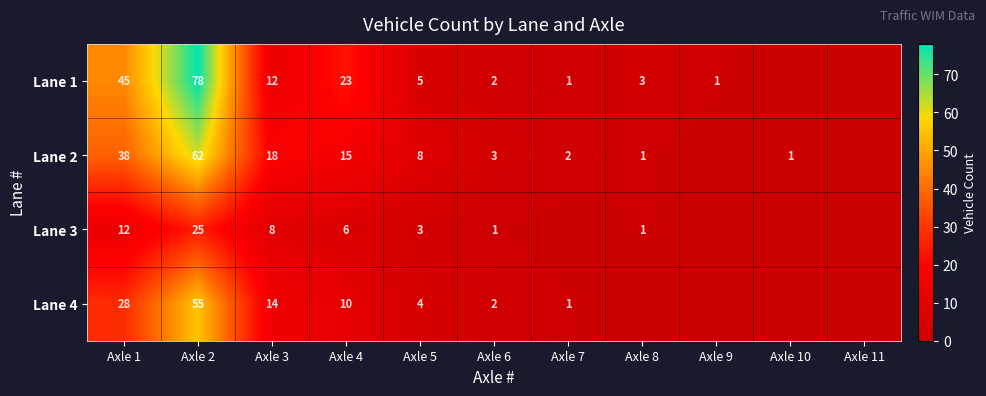

What is the total value across all series at Axle 6?

8